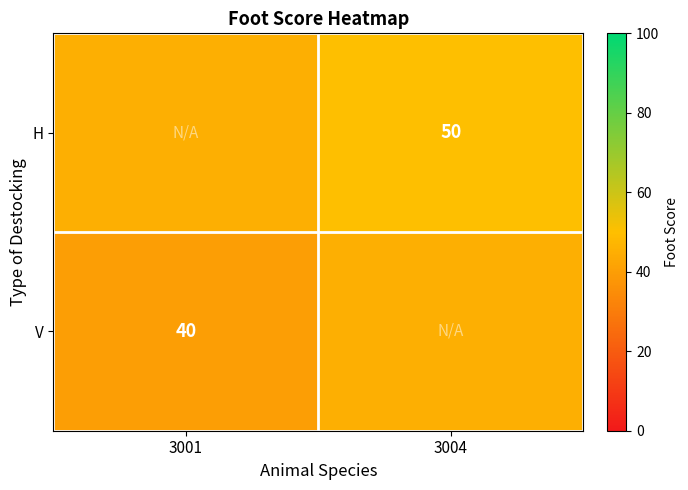

Is it true that H equals 50 at 3004?

True